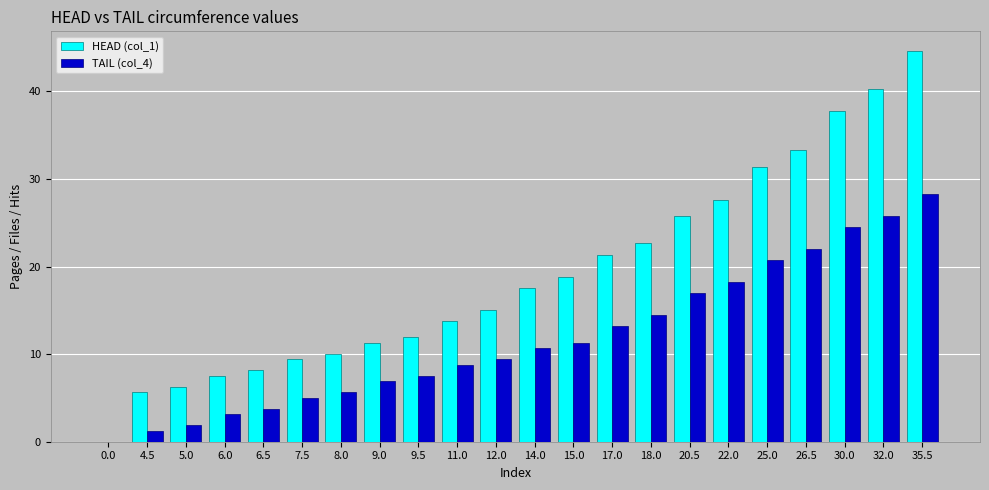

Is the value of TAIL (col_4) at 35.5 greater than the value of HEAD (col_1) at 35.5?

No